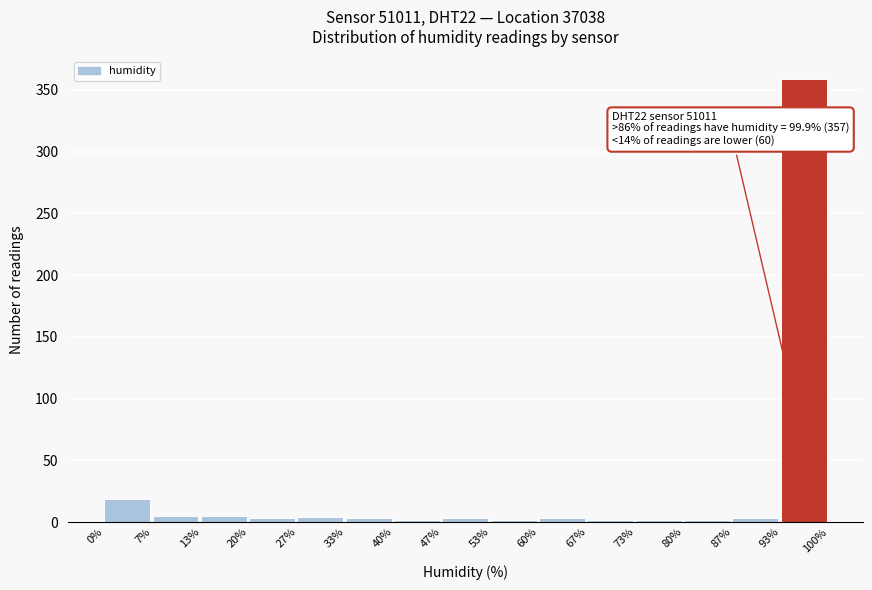

Which range on the x-axis has the tallest bar?

93% to 100%